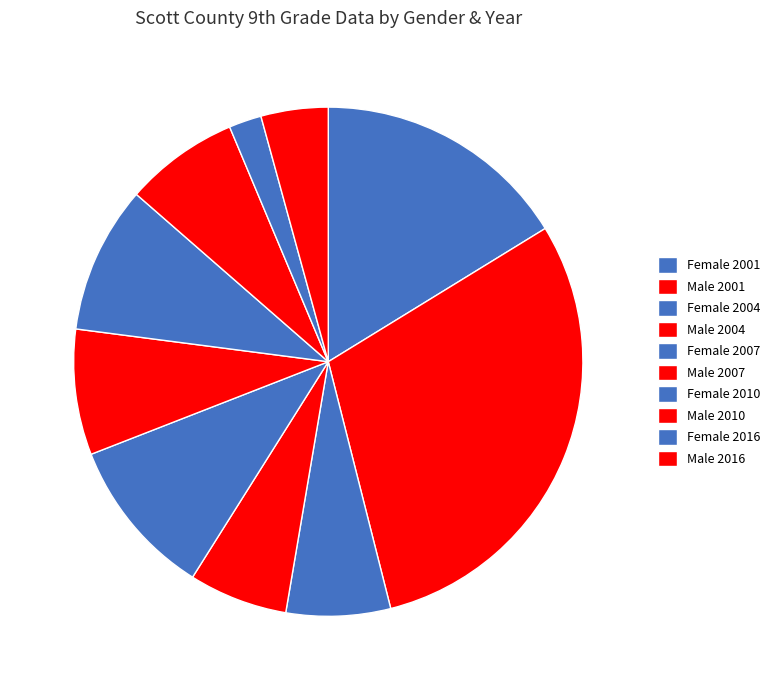

Is there a majority slice in this chart?

No